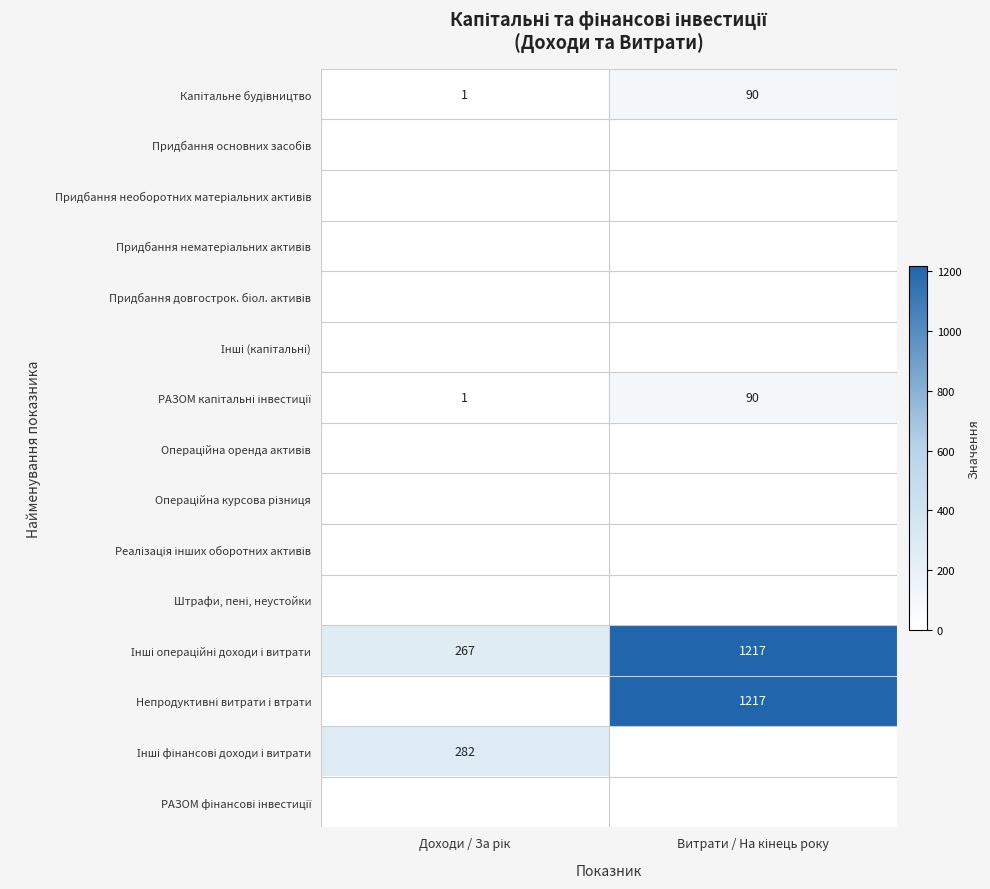

Which series has the largest range (max minus min)?

Непродуктивні витрати і втрати